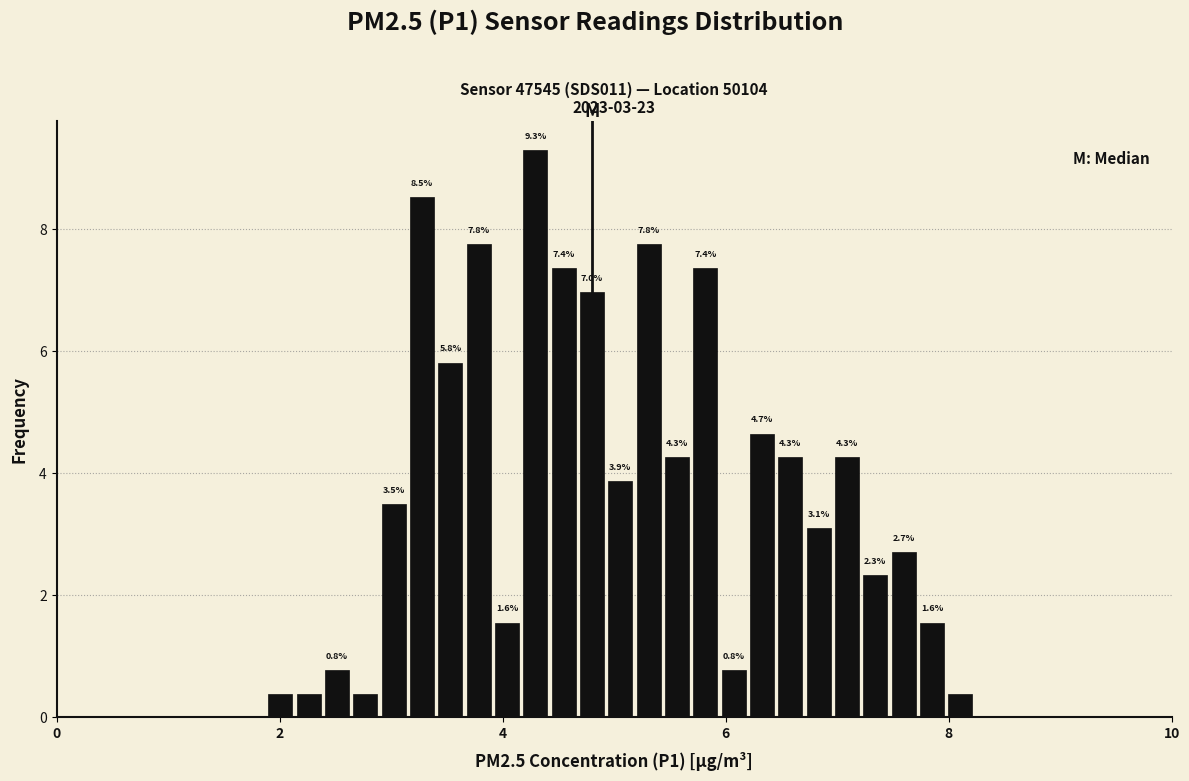

Read against the x-axis, roughly where is the centre of the tallest bar?

4.2